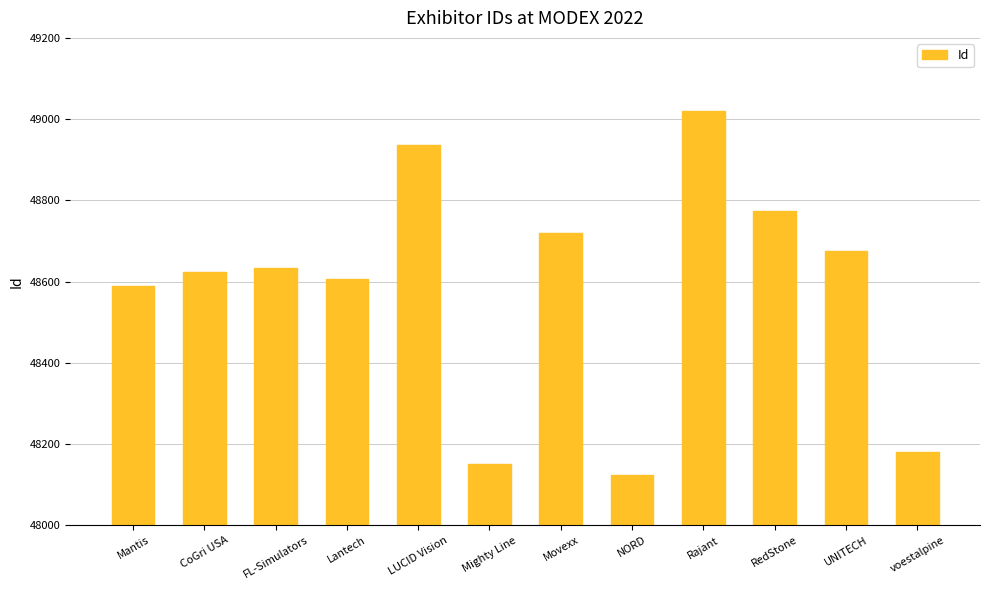

List the labels in order of value, smallest first.

NORD, Mighty Line, voestalpine, Mantis, Lantech, CoGri USA, FL-Simulators, UNITECH, Movexx, RedStone, LUCID Vision, Rajant